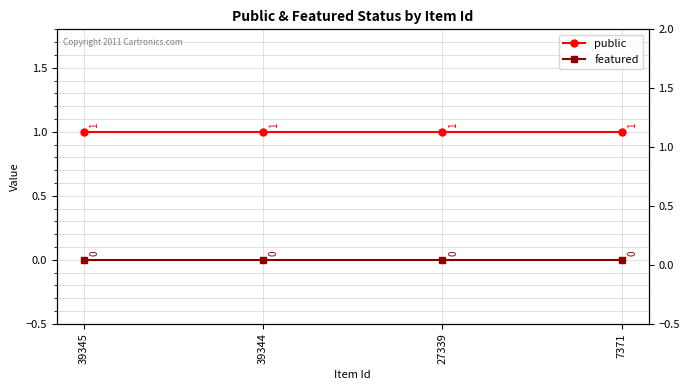

How many categories are shown in the chart?

4